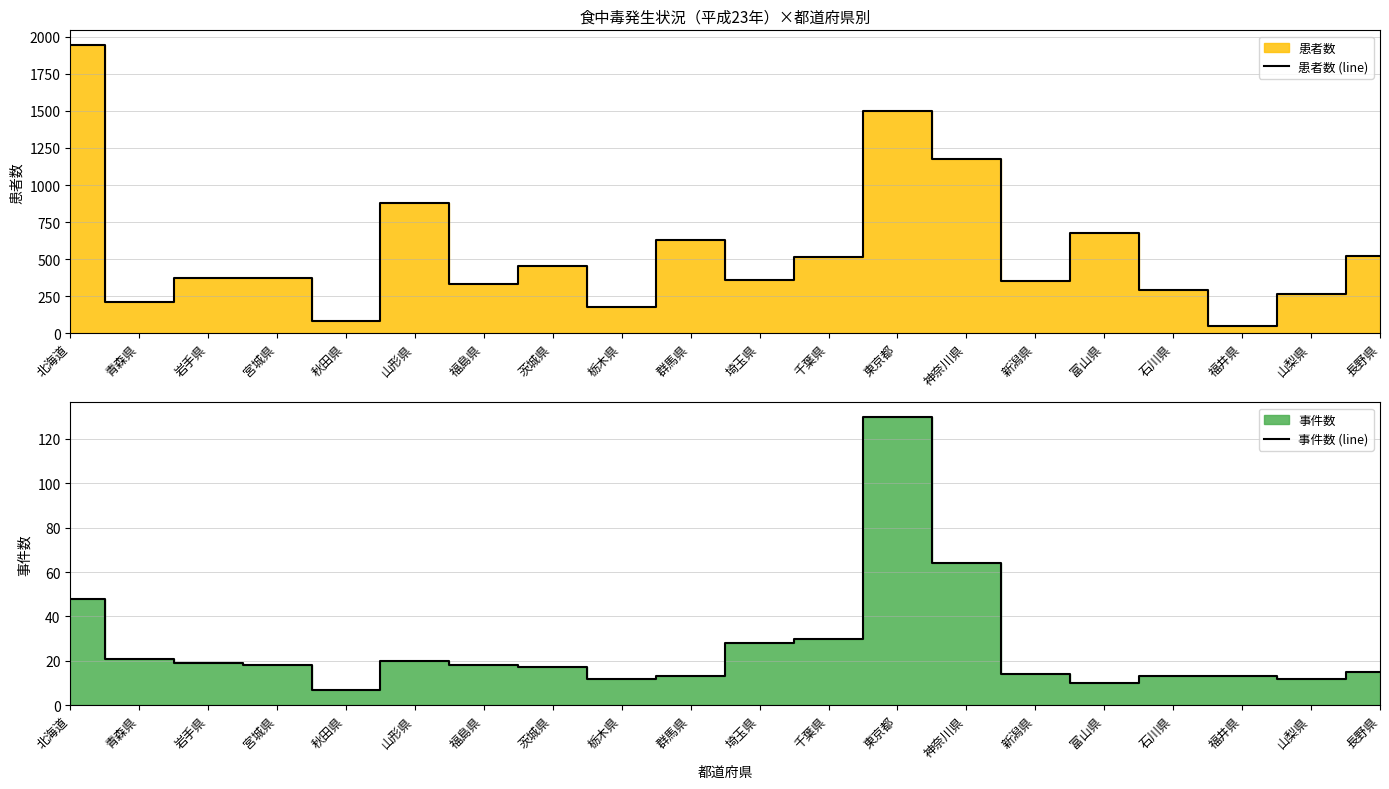

Between 群馬県 and 福島県, which is larger?

群馬県